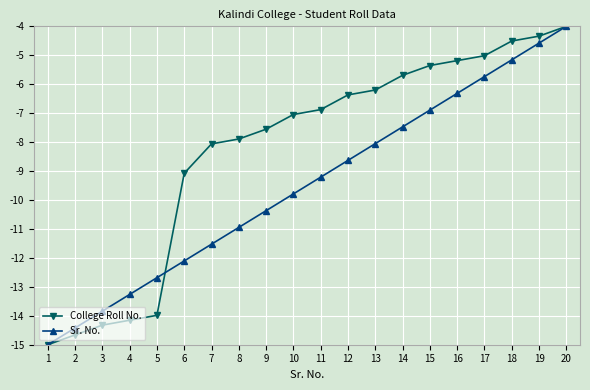

At how many categories does at least one series exceed -8?

13